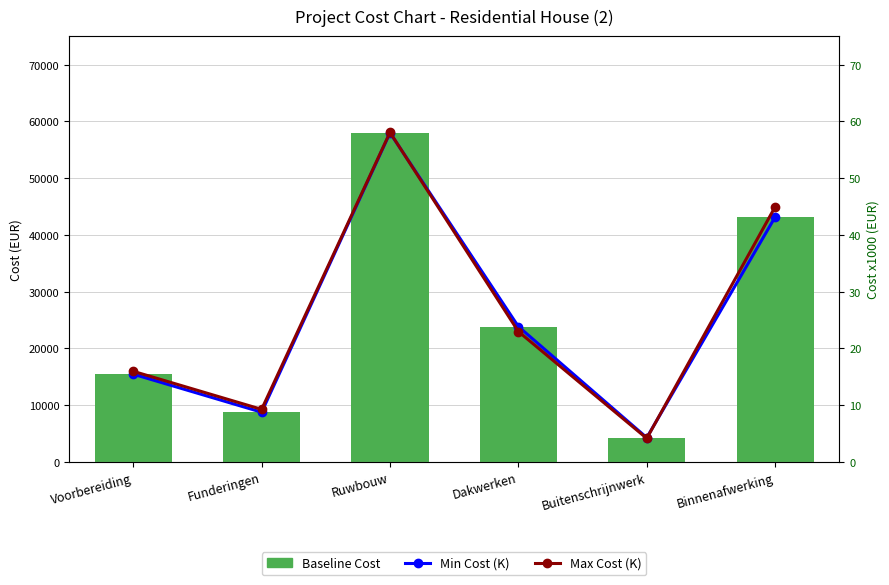

Where is Actual Cost (K) nearest to the value 31?

Dakwerken